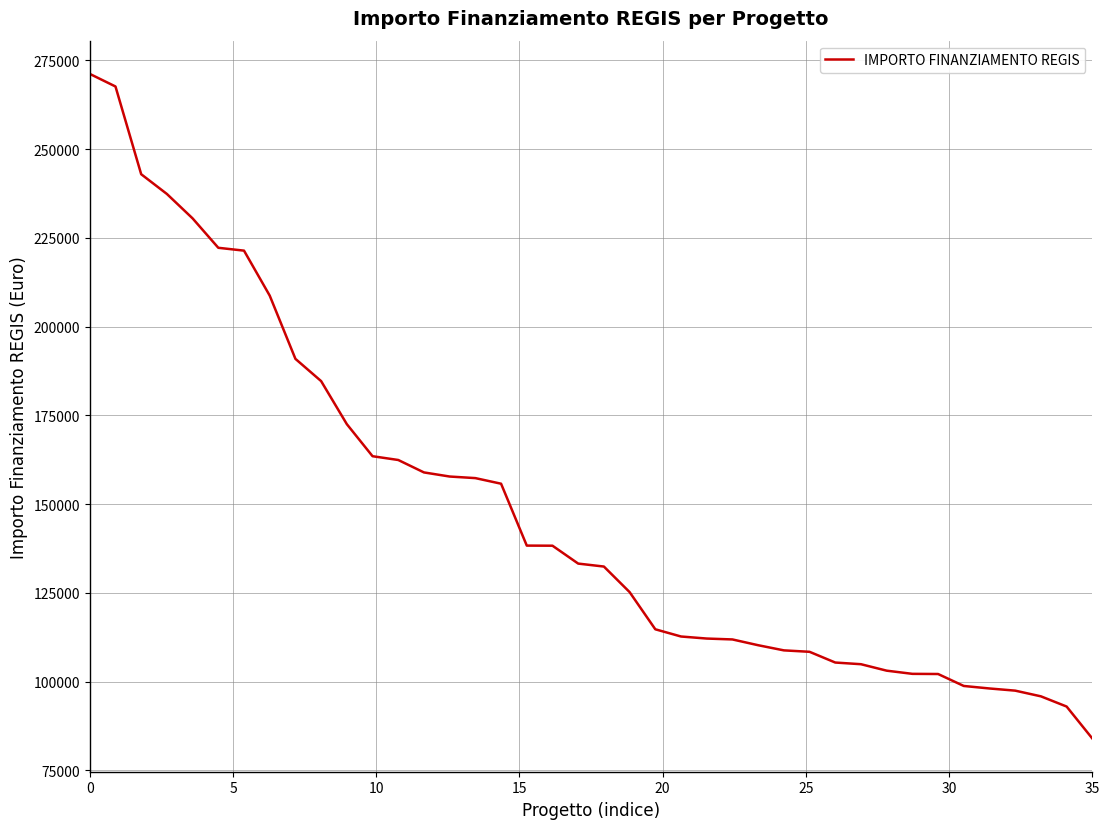

What is the smallest value displayed?

83981.8